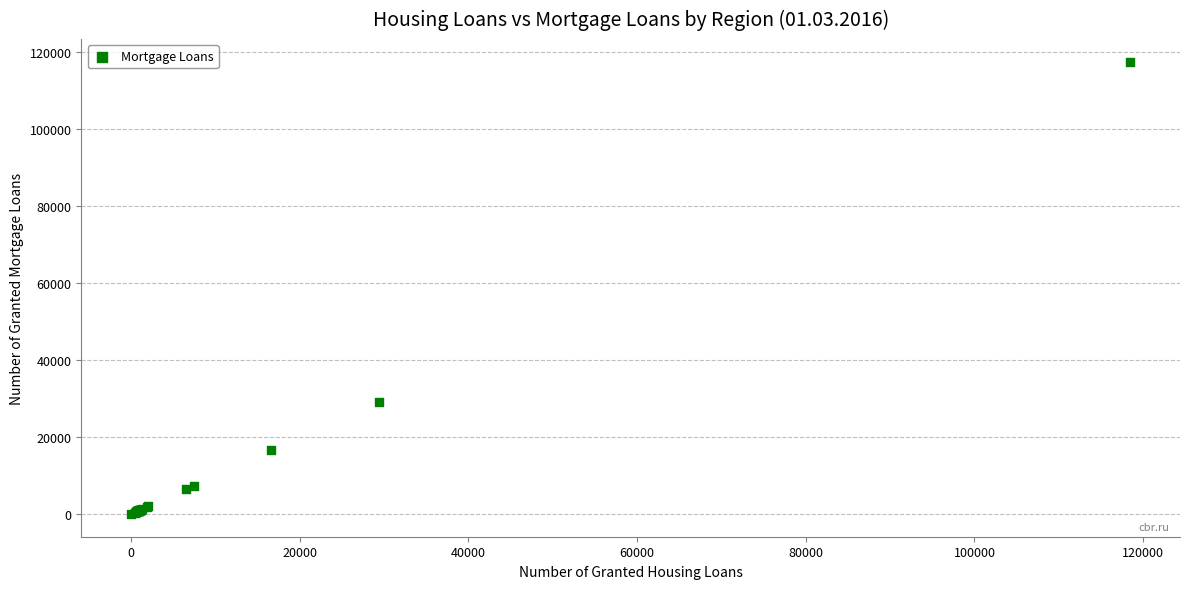

What Y value in the scatter plot is closest to 58699?

29179